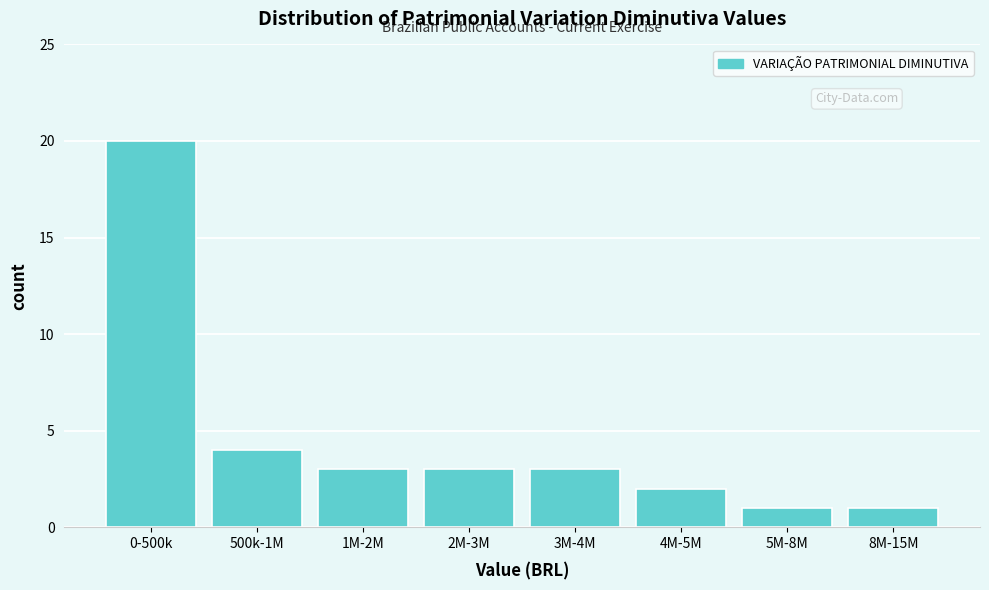

Reading right to left, extract all data points from this chart.

1	1	2	3	3	3	4	20